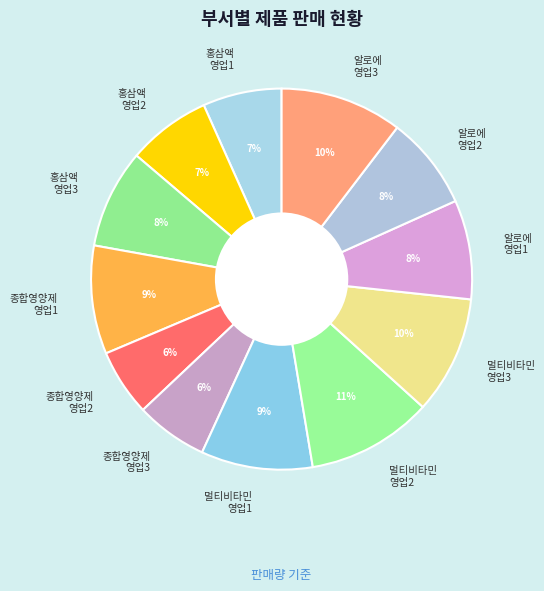

What is the ratio of the value at 종합영양제 영업3 to the value at 홍삼액 영업2?

0.9